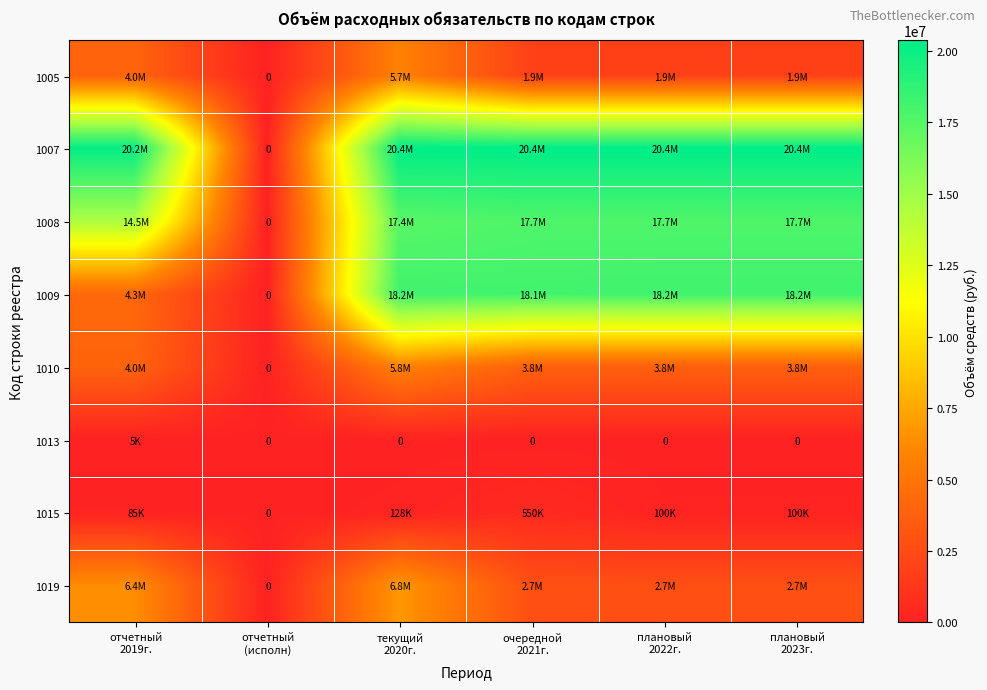

At how many categories does at least one series exceed 4848384?

5